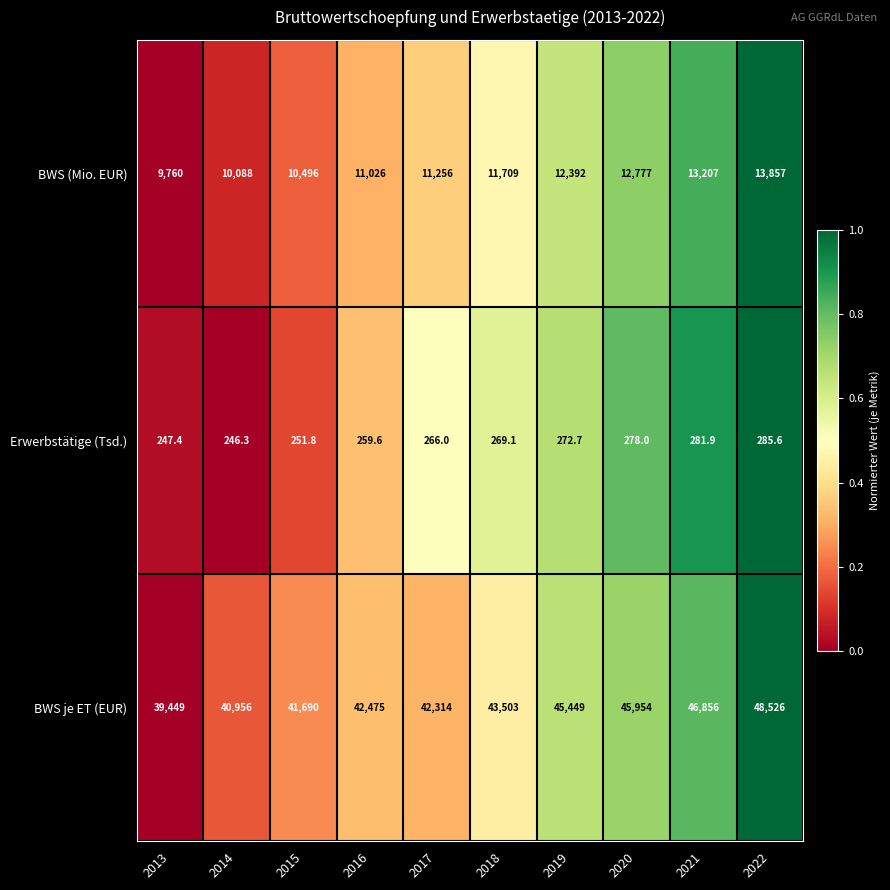

Reading left to right, extract all data points from this chart.

BWS (Mio. EUR): 2013=9760.0	2014=10088.0	2015=10496.0	2016=11026.0	2017=11256.0	2018=11709.0	2019=12392.0	2020=12777.0	2021=13207.0	2022=13857.0
Erwerbstätige (Tsd.): 2013=247.4	2014=246.3	2015=251.8	2016=259.6	2017=266.0	2018=269.1	2019=272.7	2020=278.0	2021=281.9	2022=285.6
BWS je ET (EUR): 2013=39449.0	2014=40956.0	2015=41690.0	2016=42475.0	2017=42314.0	2018=43503.0	2019=45449.0	2020=45954.0	2021=46856.0	2022=48526.0